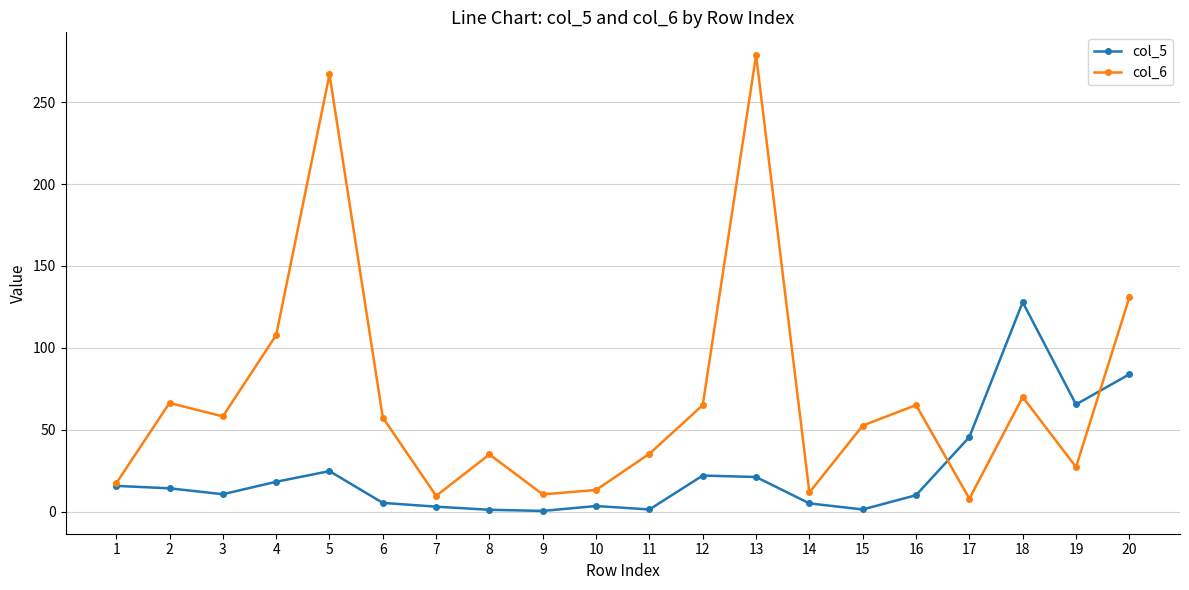

What is the highest value of the col_5 series?

127.9